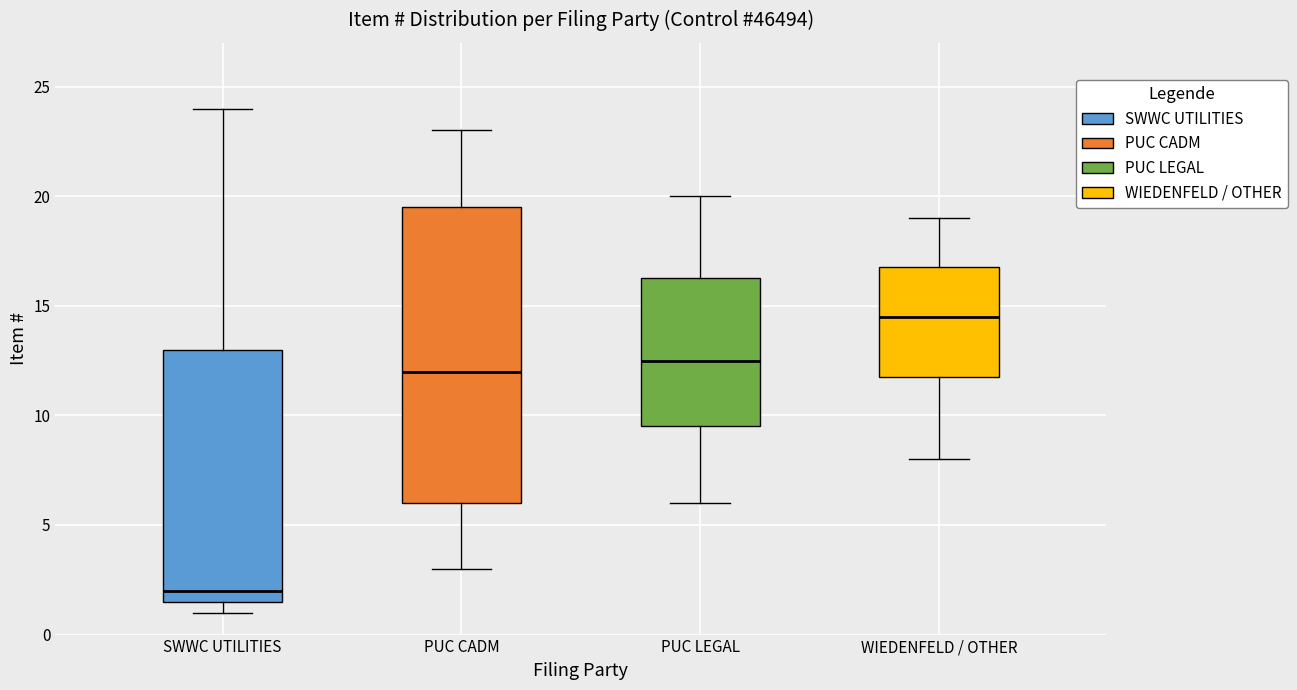

Reading left to right, read every box against the y-axis: the position of its median line, the range the box covers, and the ends of its whiskers. The values are not printed on the chart, so give them approximately, as read against the axis.

SWWC UTILITIES: median 2.0, box 1.5 to 13.0, whiskers 1.0 to 24.0
PUC CADM: median 12.0, box 6.0 to 19.5, whiskers 3.0 to 23.0
PUC LEGAL: median 12.5, box 9.5 to 16.5, whiskers 6.0 to 20.0
WIEDENFELD / OTHER: median 14.5, box 12.0 to 17.0, whiskers 8.0 to 19.0